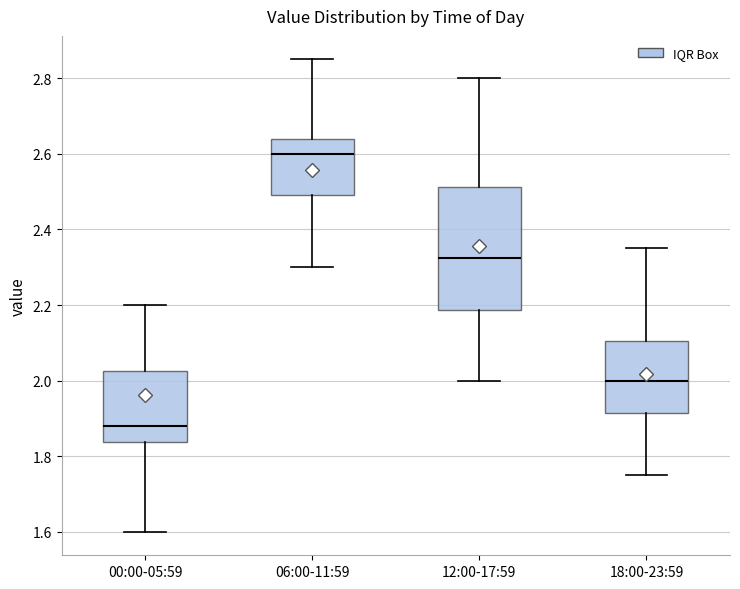

Where does the lower whisker of the box for 18:00-23:59 end on the y-axis? The values are not printed on the chart, so give them approximately, as read against the axis.

1.76